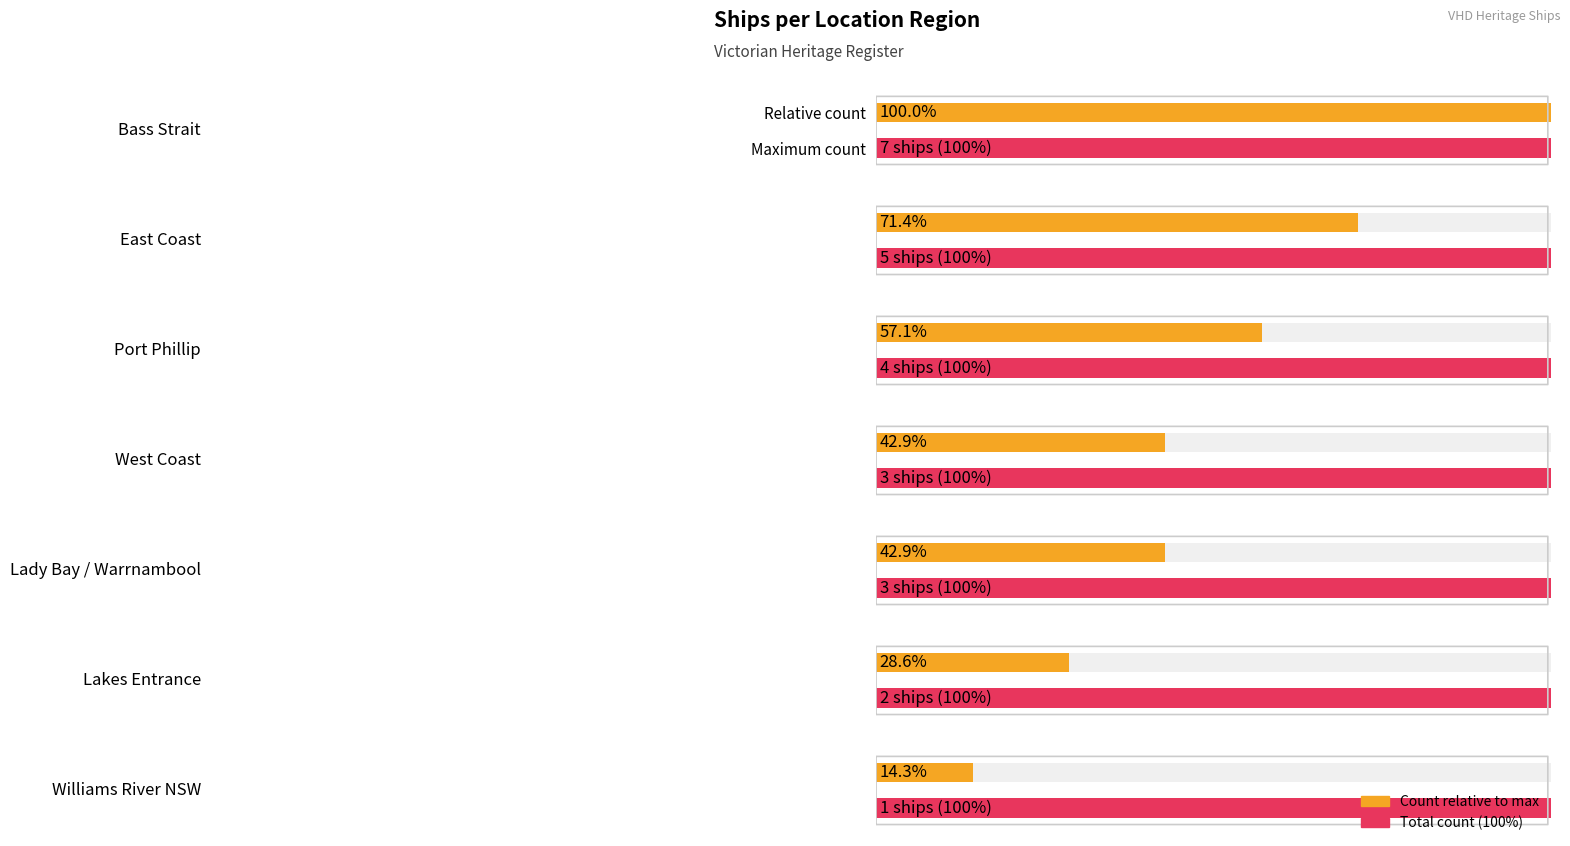

True or false: the data shows 1 at Williams River NSW.

True